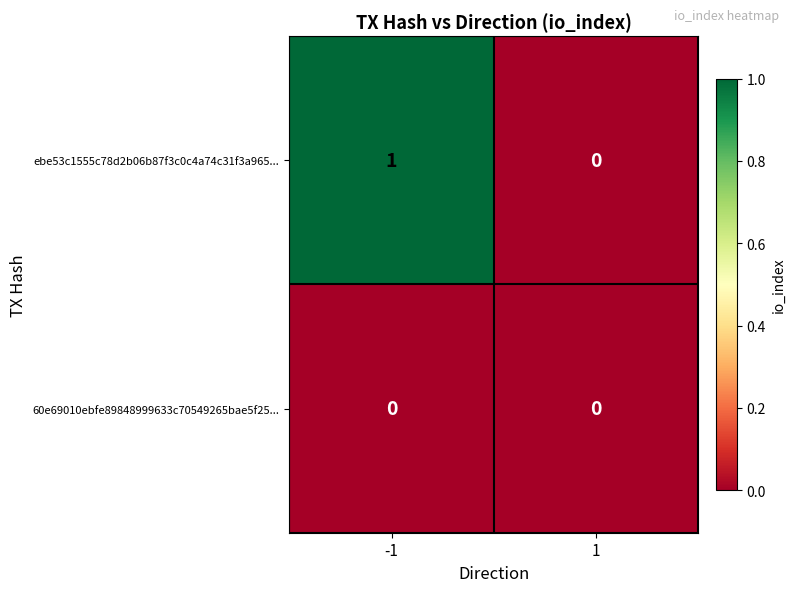

Reading left to right, extract all data points from this chart.

ebe53c1555c78d2b06b87f3c0c4a74c31f3a965...: -1=1	1=0
60e69010ebfe89848999633c70549265bae5f25...: -1=0	1=0